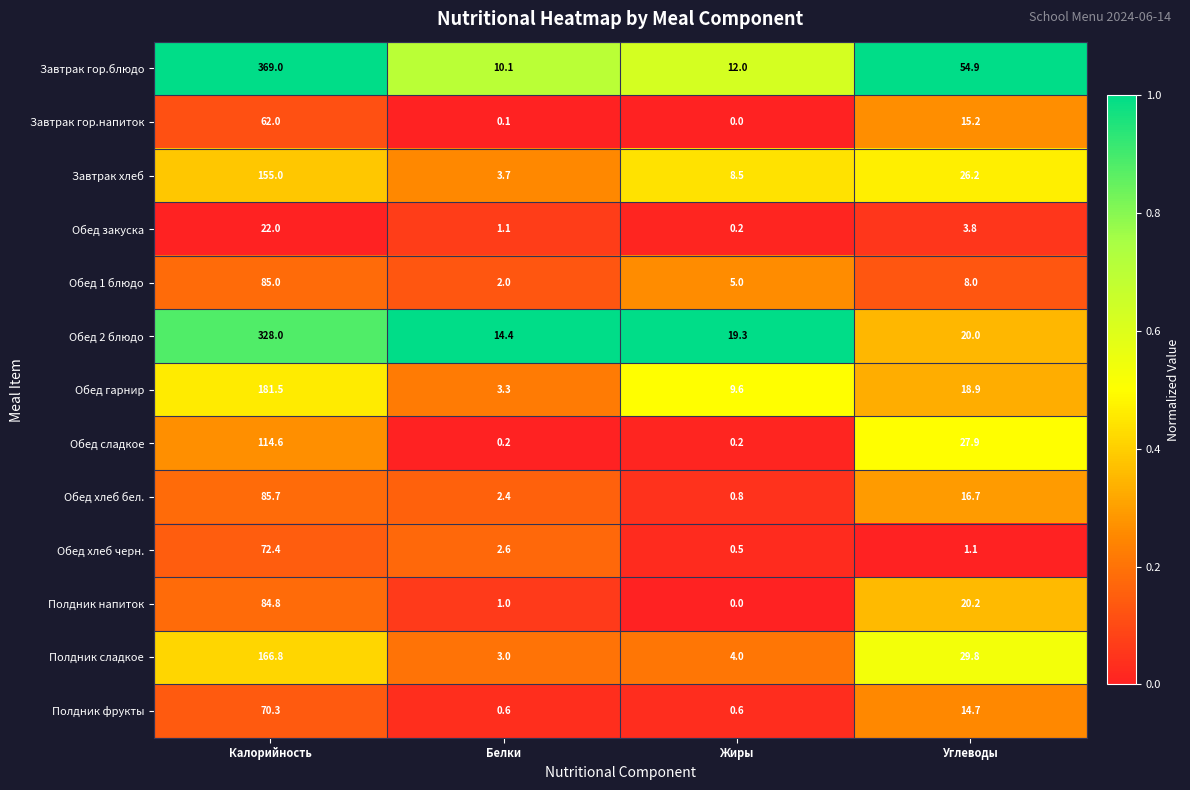

What is the total value across all series at Калорийность?

1797.1